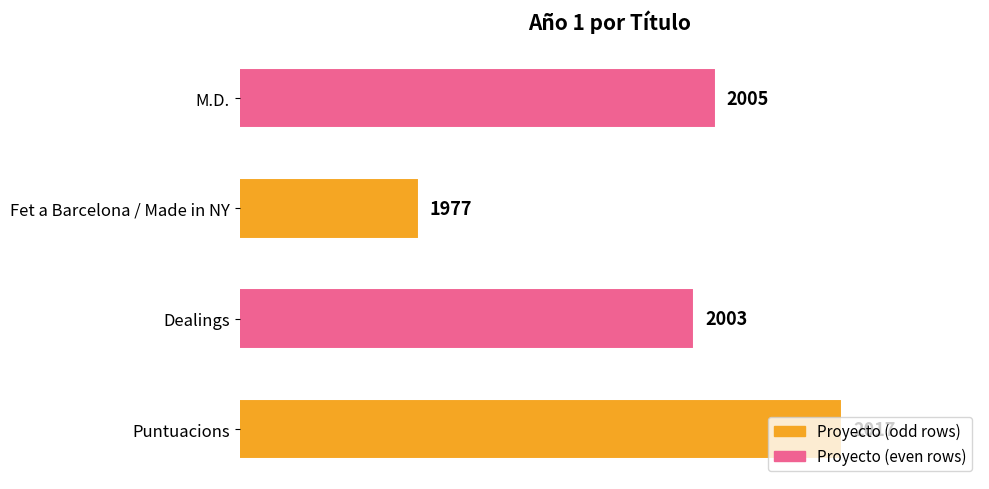

What is the minimum value shown in the chart?

1977